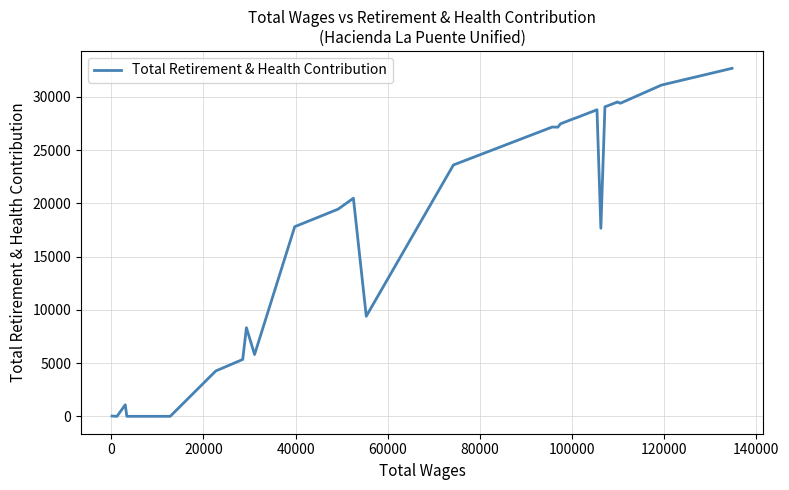

What is the maximum value shown in the chart?

32682